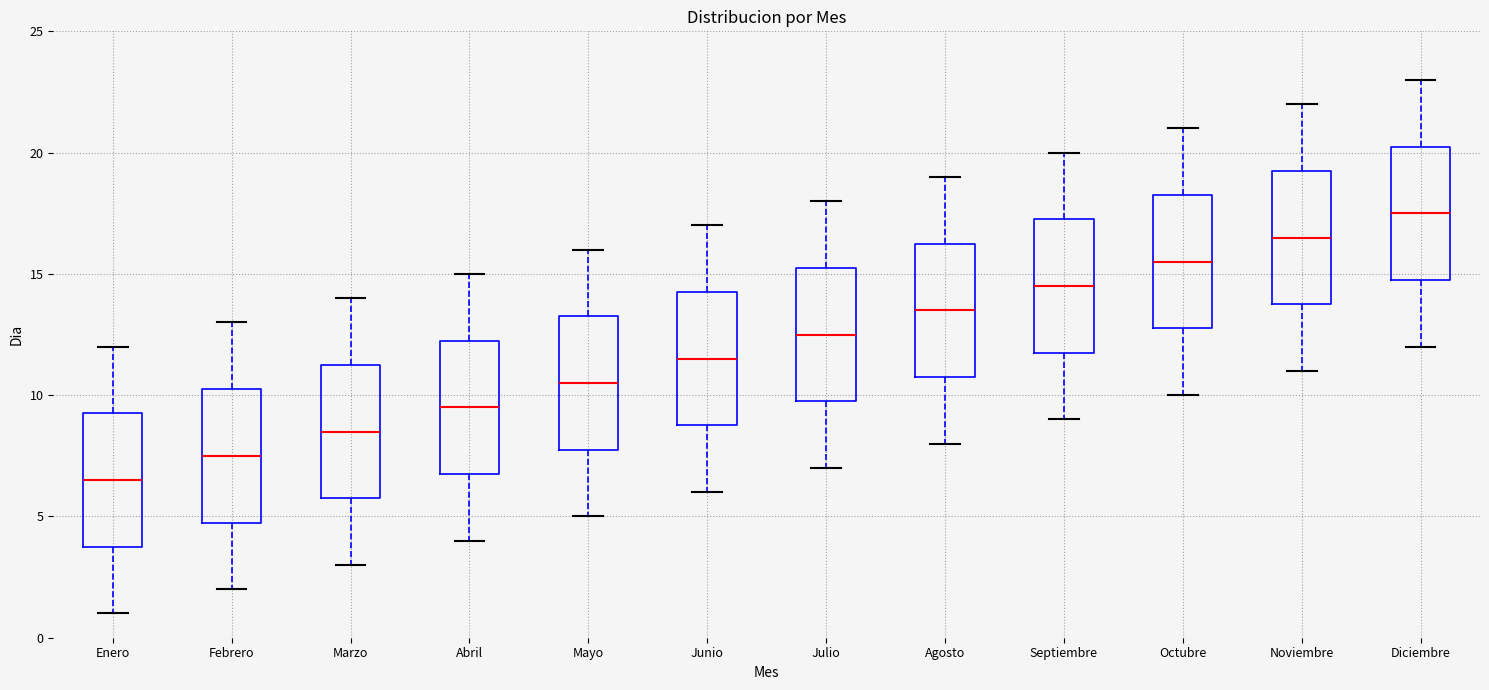

Reading left to right, read every box against the y-axis: the position of its median line, the range the box covers, and the ends of its whiskers. The values are not printed on the chart, so give them approximately, as read against the axis.

Enero: median 6.5, box 4.0 to 9.5, whiskers 1.0 to 12.0
Febrero: median 7.5, box 5.0 to 10.5, whiskers 2.0 to 13.0
Marzo: median 8.5, box 6.0 to 11.5, whiskers 3.0 to 14.0
Abril: median 9.5, box 7.0 to 12.5, whiskers 4.0 to 15.0
Mayo: median 10.5, box 8.0 to 13.5, whiskers 5.0 to 16.0
Junio: median 11.5, box 9.0 to 14.5, whiskers 6.0 to 17.0
Julio: median 12.5, box 10.0 to 15.5, whiskers 7.0 to 18.0
Agosto: median 13.5, box 11.0 to 16.5, whiskers 8.0 to 19.0
Septiembre: median 14.5, box 12.0 to 17.5, whiskers 9.0 to 20.0
Octubre: median 15.5, box 13.0 to 18.5, whiskers 10.0 to 21.0
Noviembre: median 16.5, box 14.0 to 19.5, whiskers 11.0 to 22.0
Diciembre: median 17.5, box 15.0 to 20.5, whiskers 12.0 to 23.0